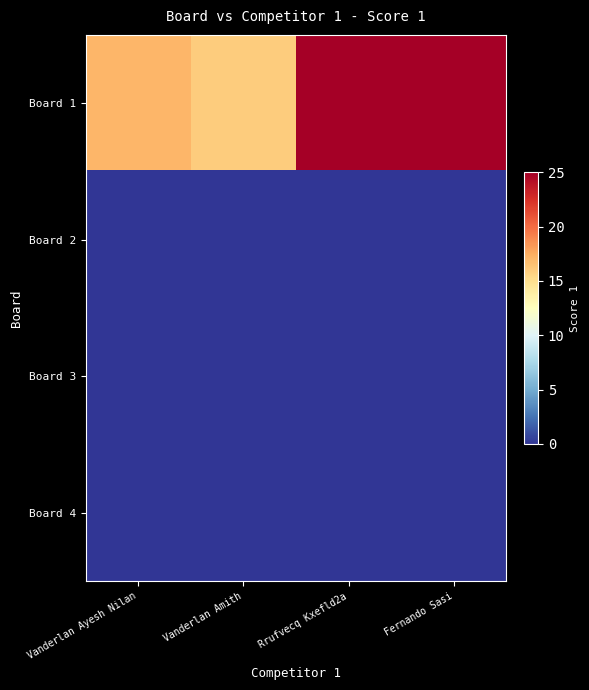

Reading left to right, list all the values displayed in this chart.

Board 1: Vanderlan Ayesh Nilan=17	Vanderlan Amith=16	Rrufvecq Kxefld2a=25	Fernando Sasi=25
Board 2: Vanderlan Ayesh Nilan=0	Vanderlan Amith=0	Rrufvecq Kxefld2a=0	Fernando Sasi=0
Board 3: Vanderlan Ayesh Nilan=0	Vanderlan Amith=0	Rrufvecq Kxefld2a=0	Fernando Sasi=0
Board 4: Vanderlan Ayesh Nilan=0	Vanderlan Amith=0	Rrufvecq Kxefld2a=0	Fernando Sasi=0